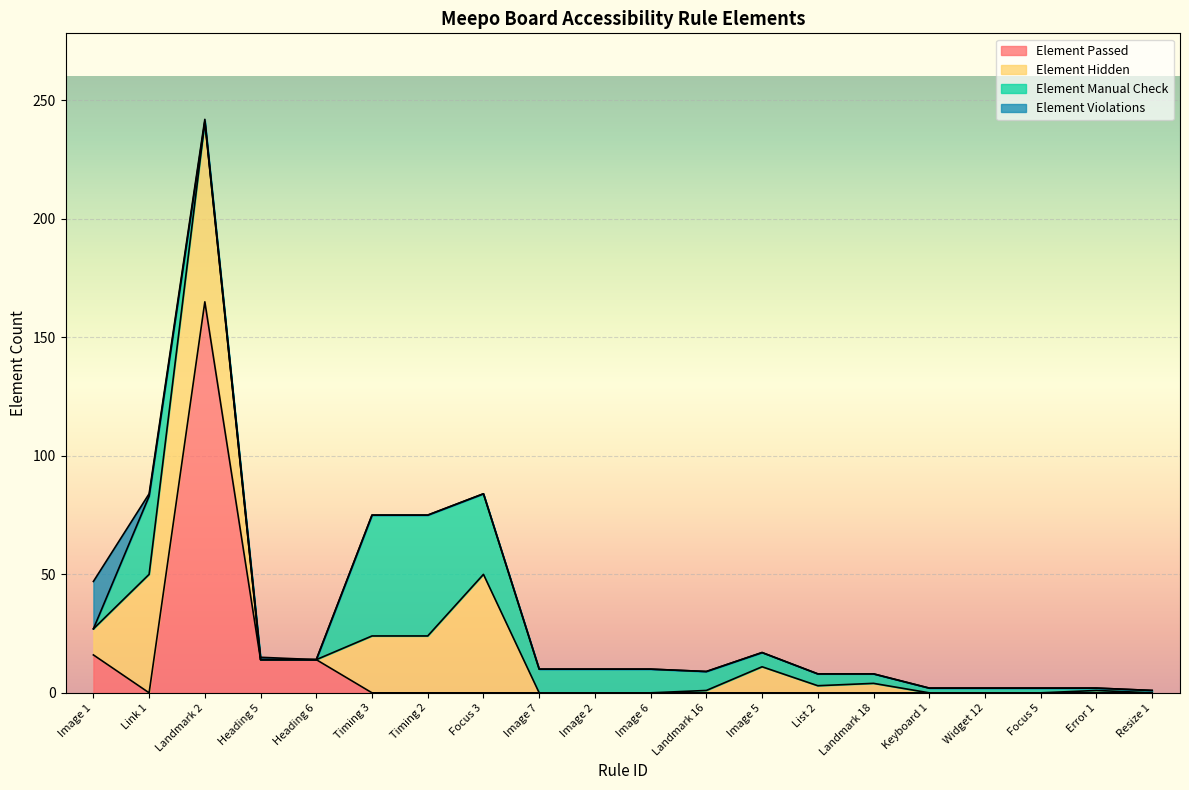

How many values in the Element Violations series exceed 0?

4